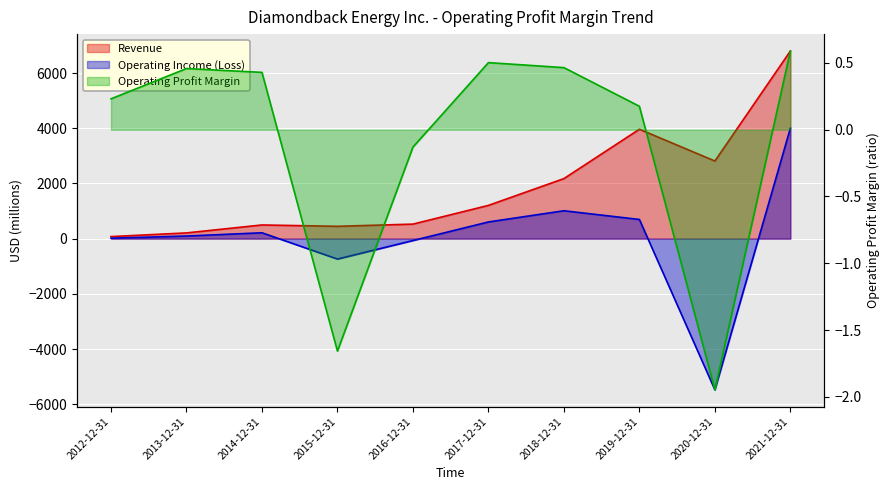

The value of Operating Income (Loss) at 2015-12-31 is -377.1. True or false?

False